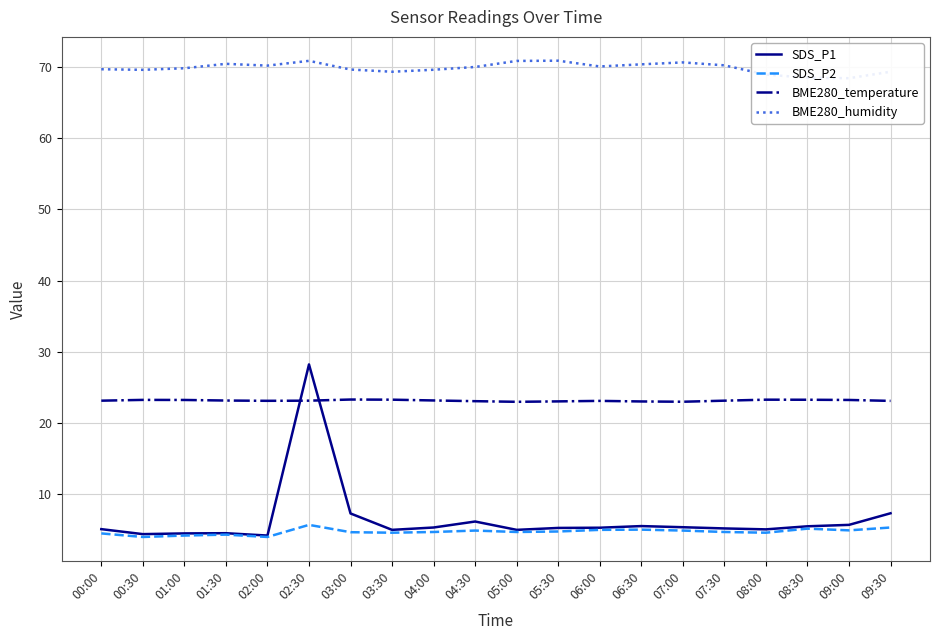

What position from the left is 00:00?

1